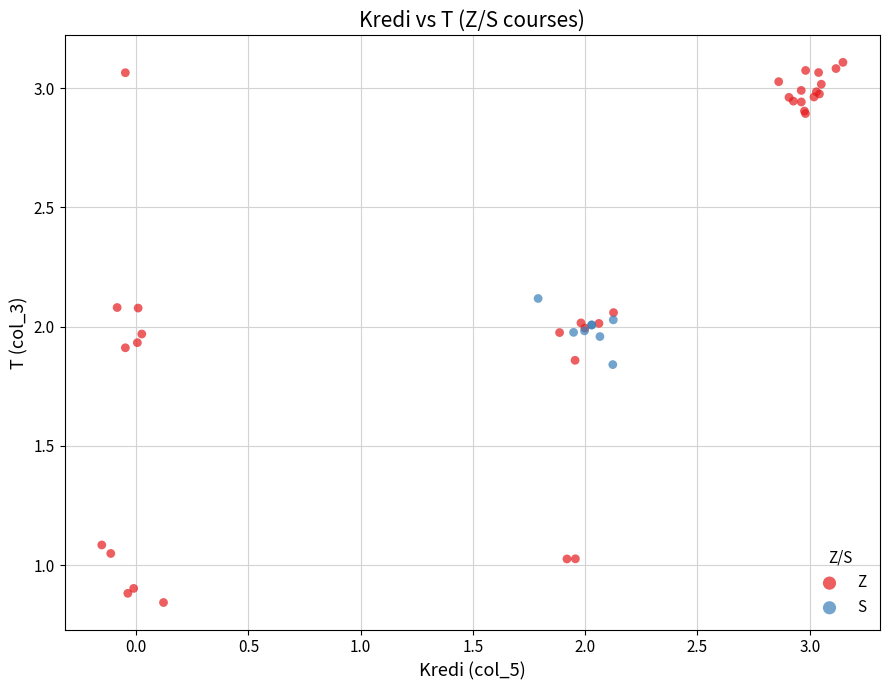

Which series contains the highest Y value?

Z